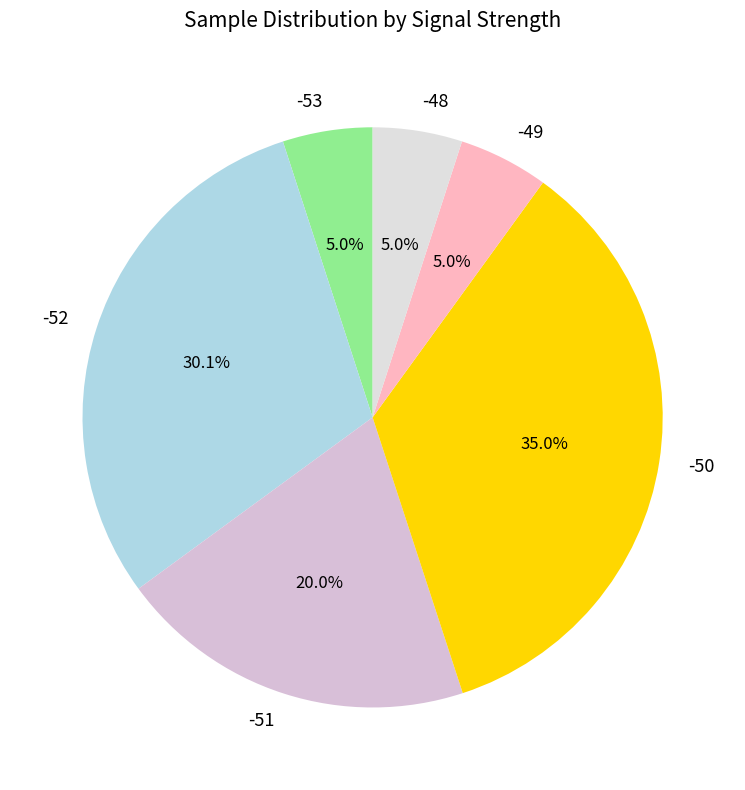

What portion of the pie excludes -52?

69.9%